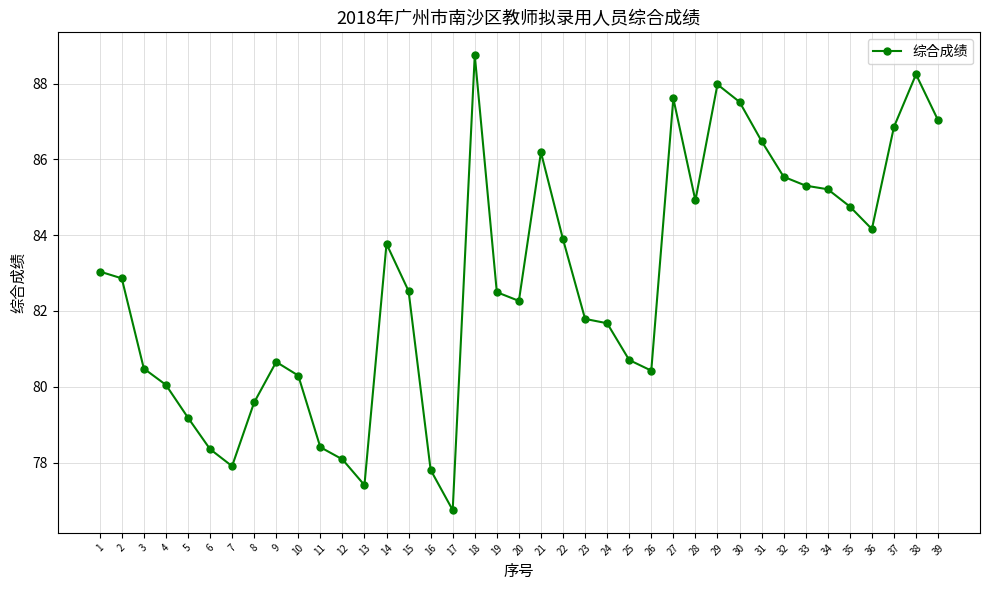

Is this an area chart (filled region under the line)?

No